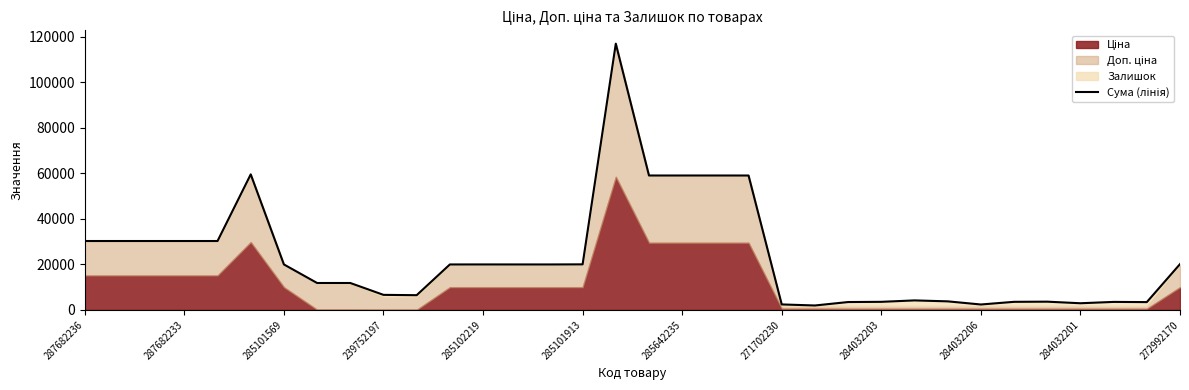

Is it true that the value at 32 is 1982.2?

False